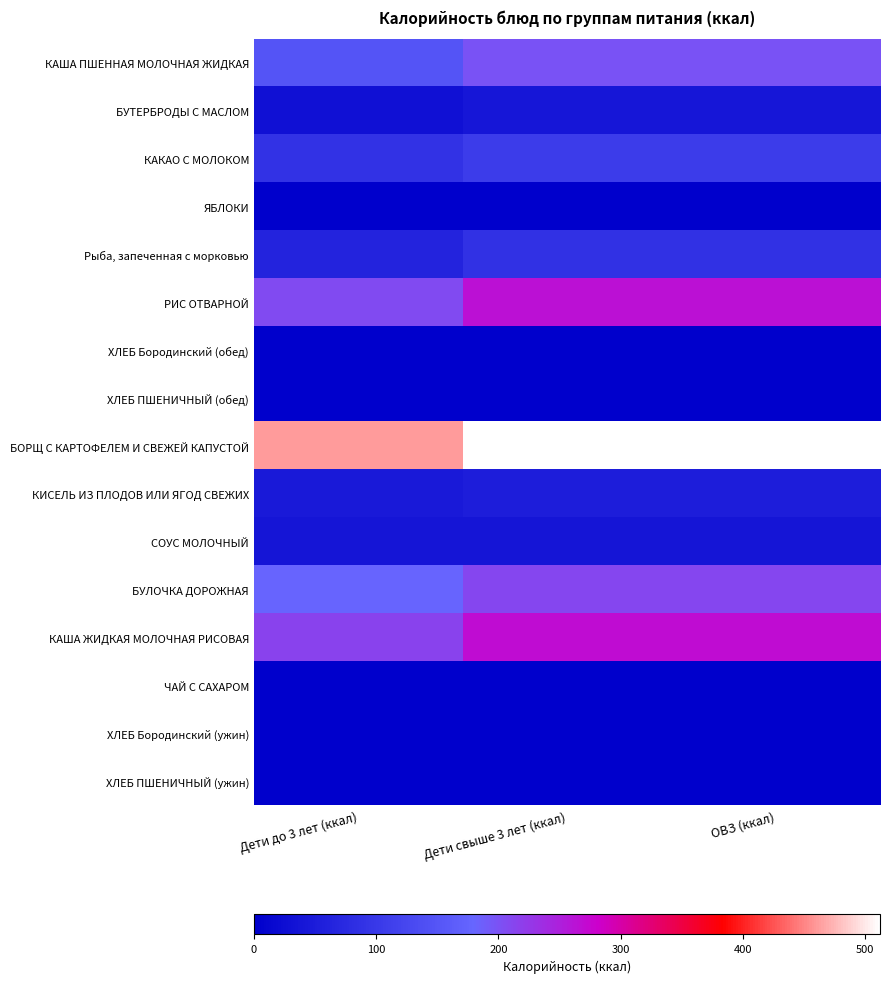

At which category is the sum across all series the highest?

Дети свыше 3 лет (ккал)